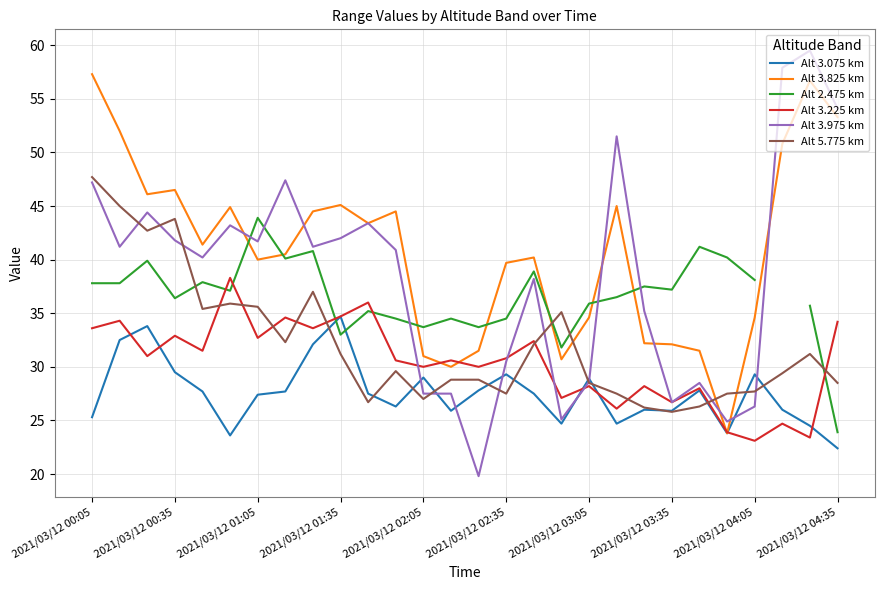

What is the minimum value for Alt 5.775 km?

25.8